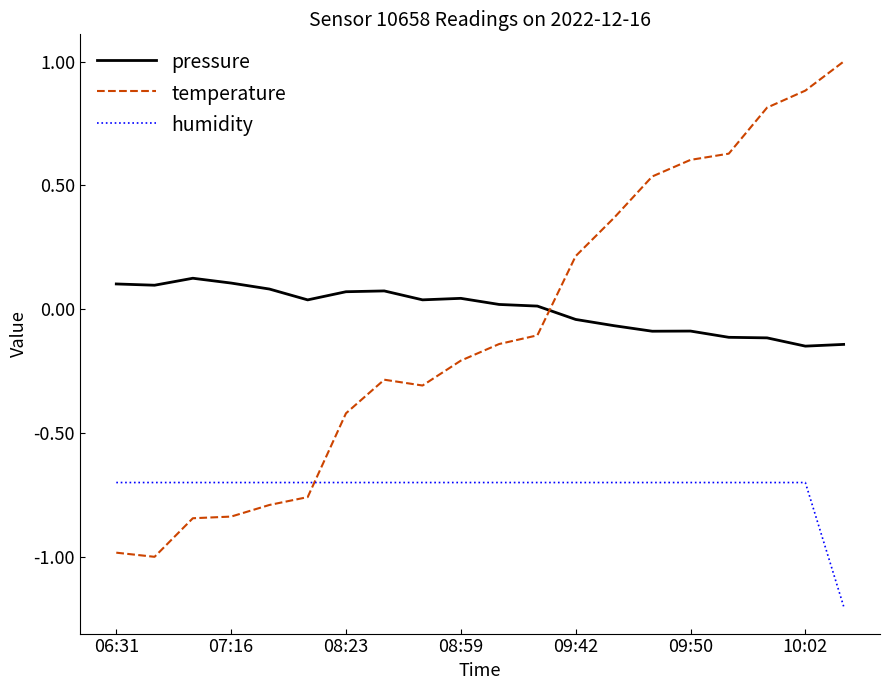

Rank the series by their maximum value, from highest to lowest.

temperature, pressure, humidity